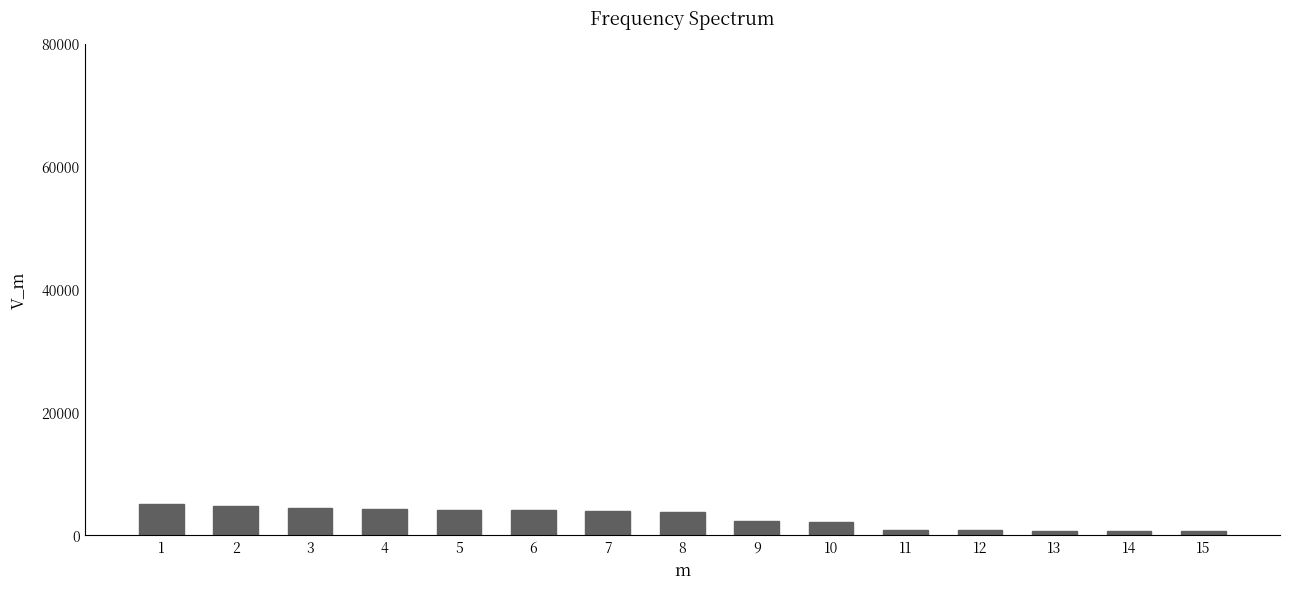

What is the difference between the maximum and second lowest values?

4391